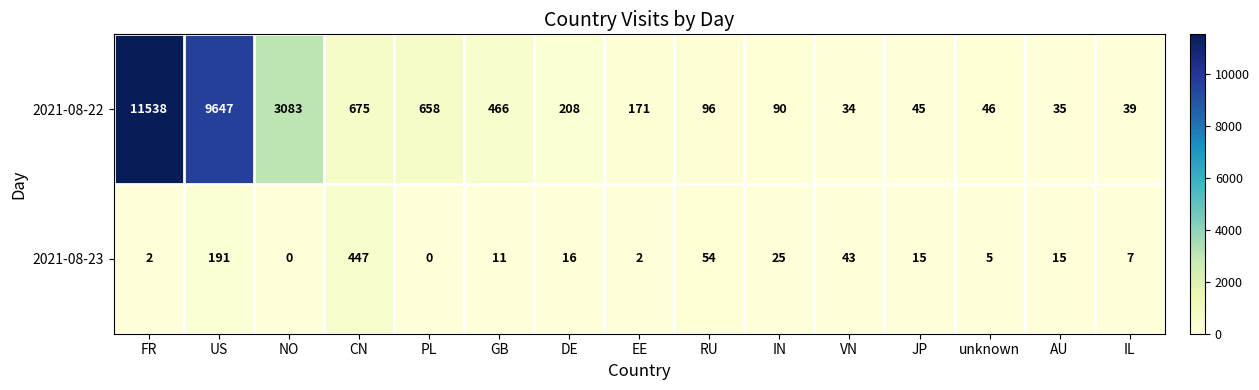

Reading left to right, extract all data points from this chart.

2021-08-22: FR=11538	US=9647	NO=3083	CN=675	PL=658	GB=466	DE=208	EE=171	RU=96	IN=90	VN=34	JP=45	unknown=46	AU=35	IL=39
2021-08-23: FR=2	US=191	NO=0	CN=447	PL=0	GB=11	DE=16	EE=2	RU=54	IN=25	VN=43	JP=15	unknown=5	AU=15	IL=7